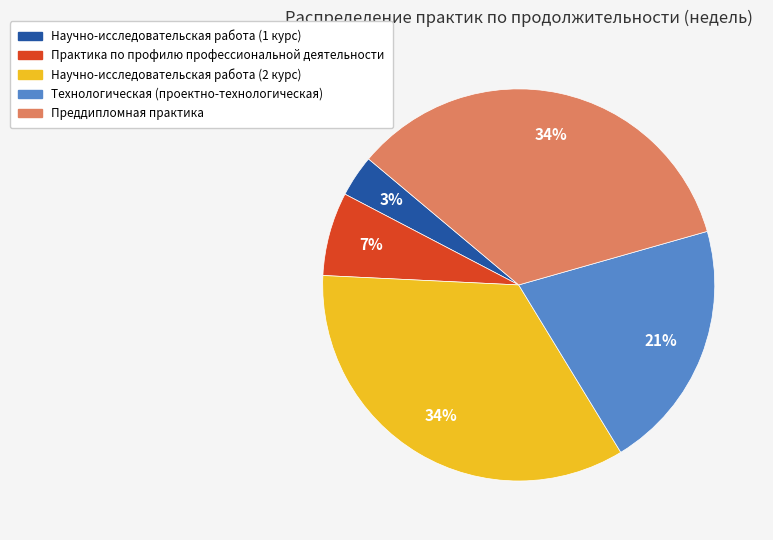

What percentage is the Научно-исследовательская работа (1 курс) slice, to the nearest percent?

3%